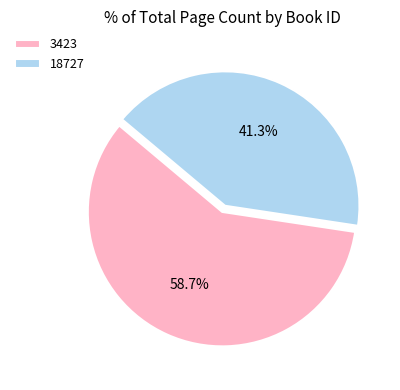

How many segments does this pie chart have?

2